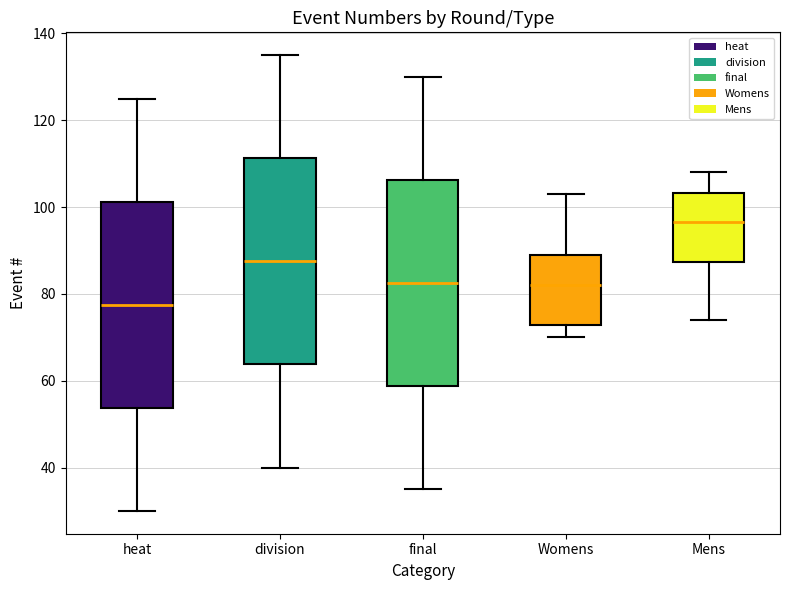

Where is the lower edge of the box for final on the y-axis? The values are not printed on the chart, so give them approximately, as read against the axis.

58